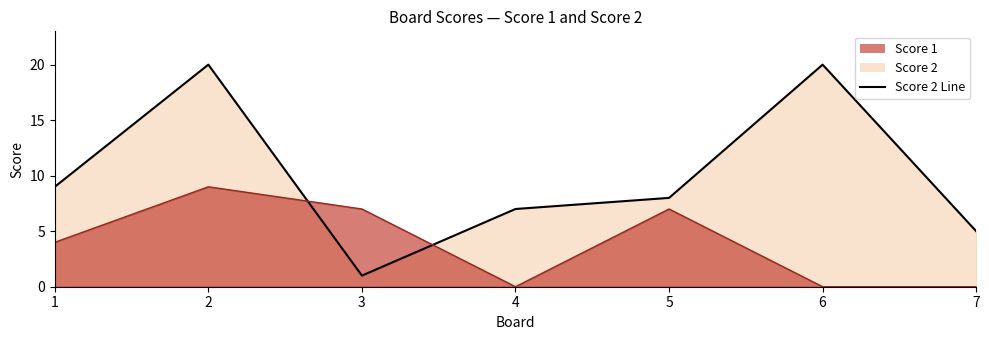

What is the value of the 7th point from the left?

5